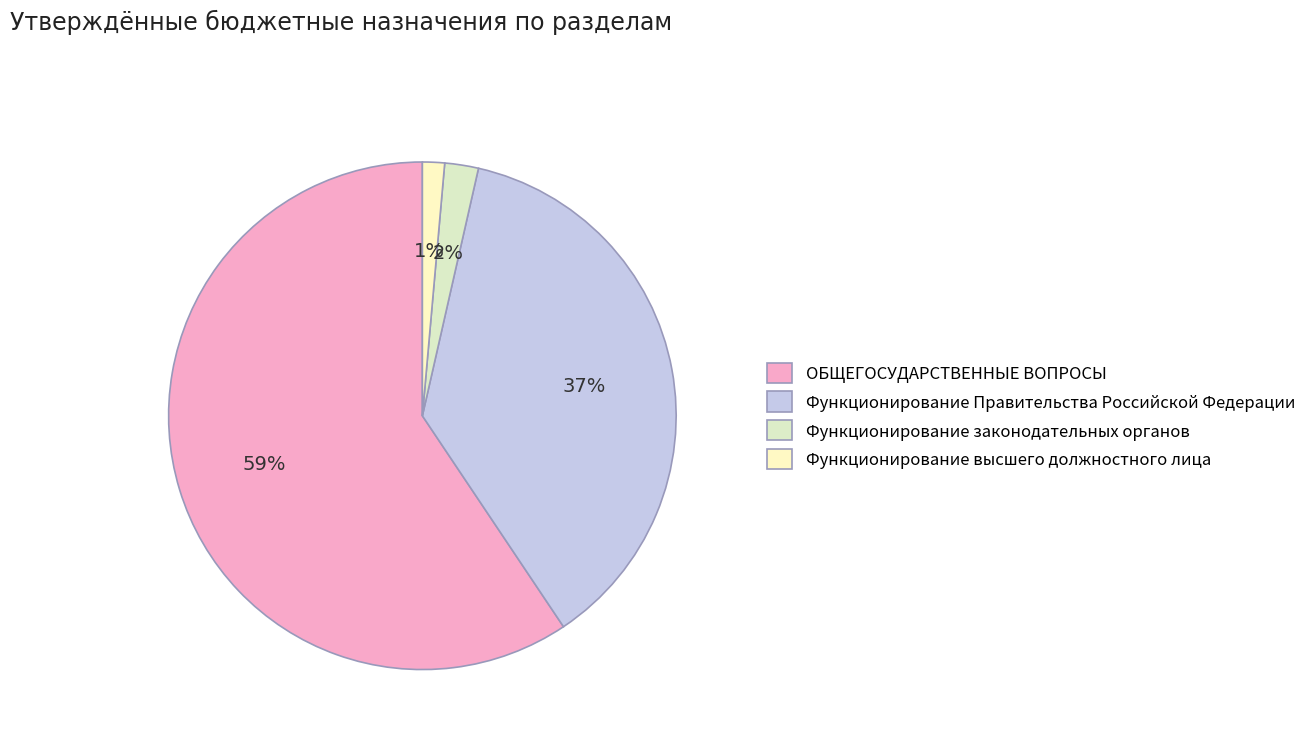

Which slice represents more than half of the pie?

ОБЩЕГОСУДАРСТВЕННЫЕ ВОПРОСЫ